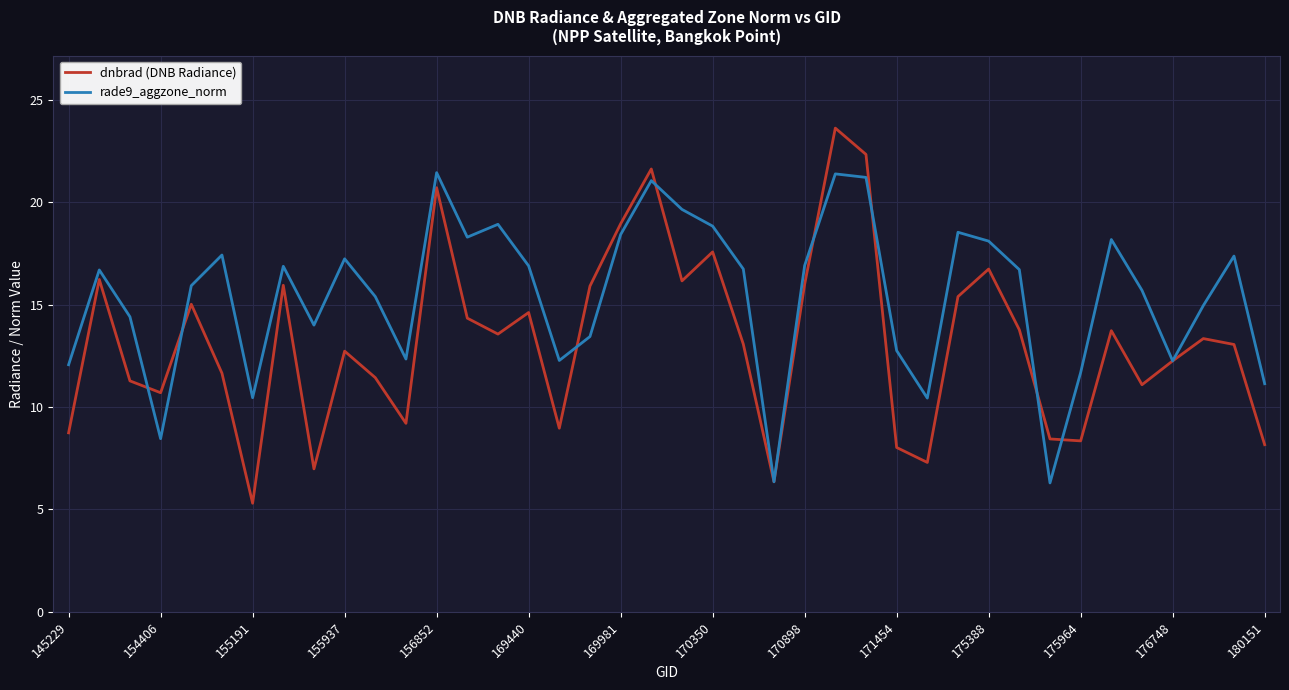

List the series in order of their peak value, lowest first.

rade9_aggzone_norm, dnbrad (DNB Radiance)